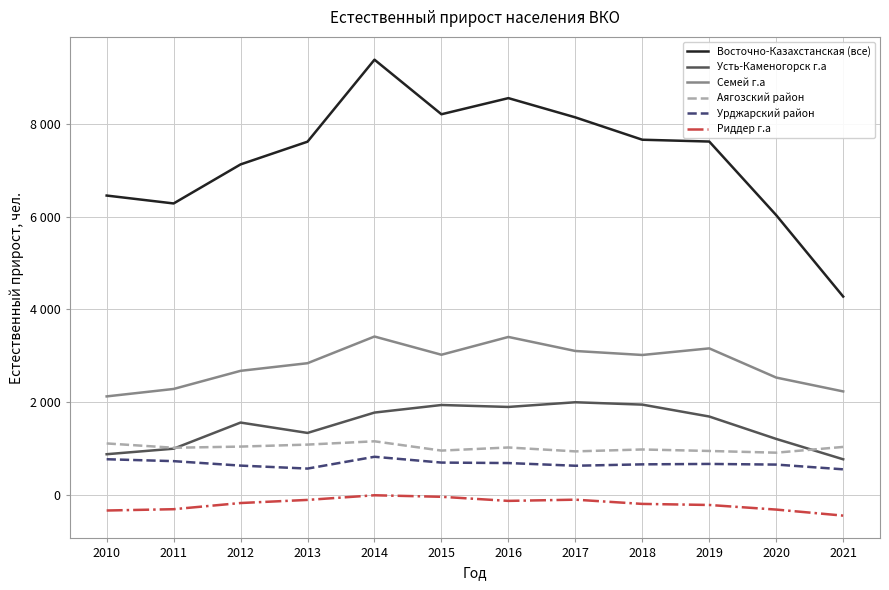

What is the value of the Урджарский район point at the 12th from the left?

561